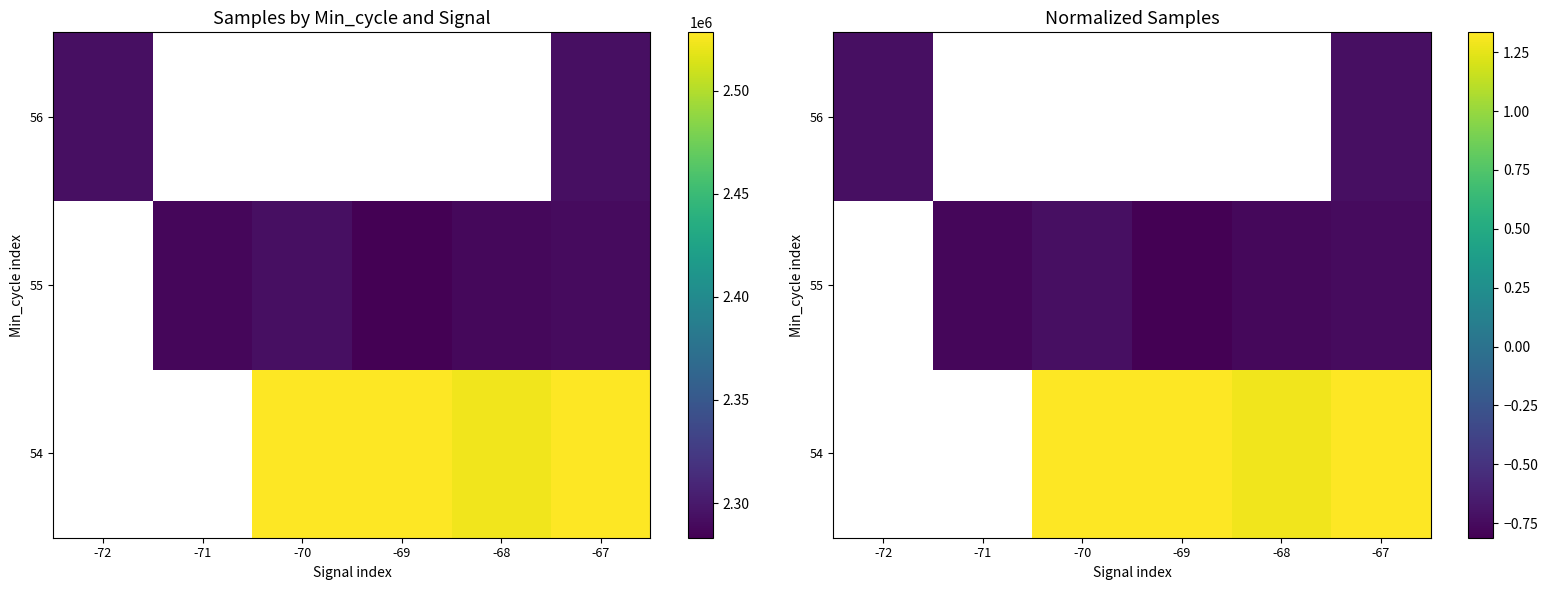

At which label does 55 reach its minimum?

-72